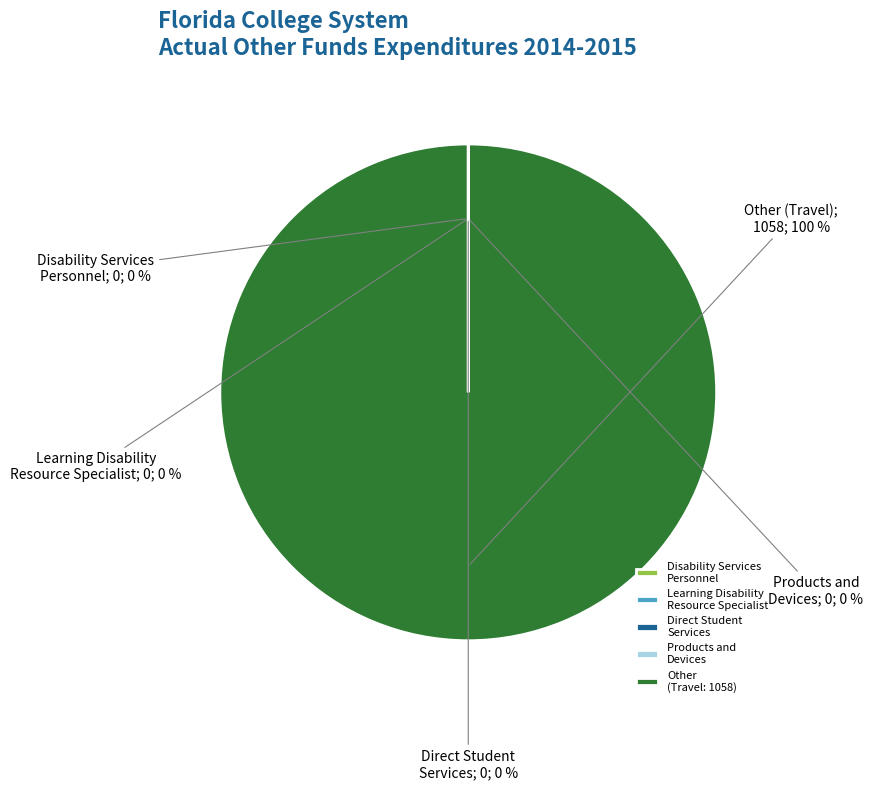

To the nearest percent, what is the difference between the largest and smallest slice percentages?

100%